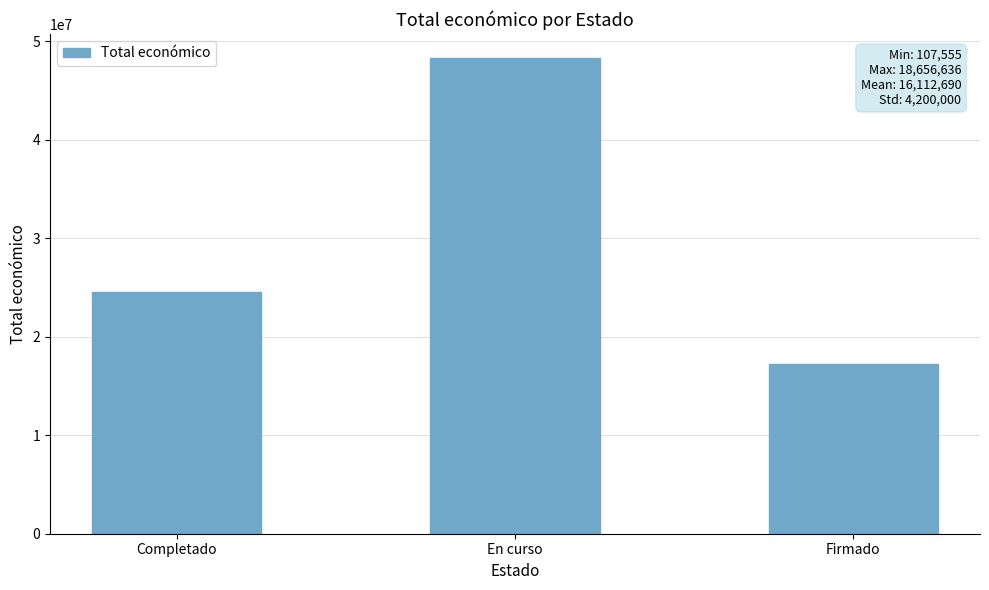

What is the smallest value displayed?

17191670